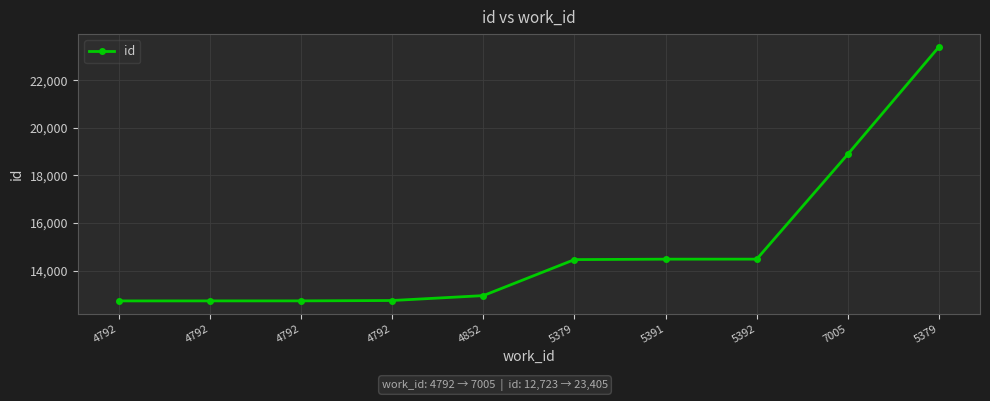

Rank the categories by value from lowest to highest.

4792, 4792, 4792, 4792, 4852, 5379, 5391, 5392, 7005, 5379